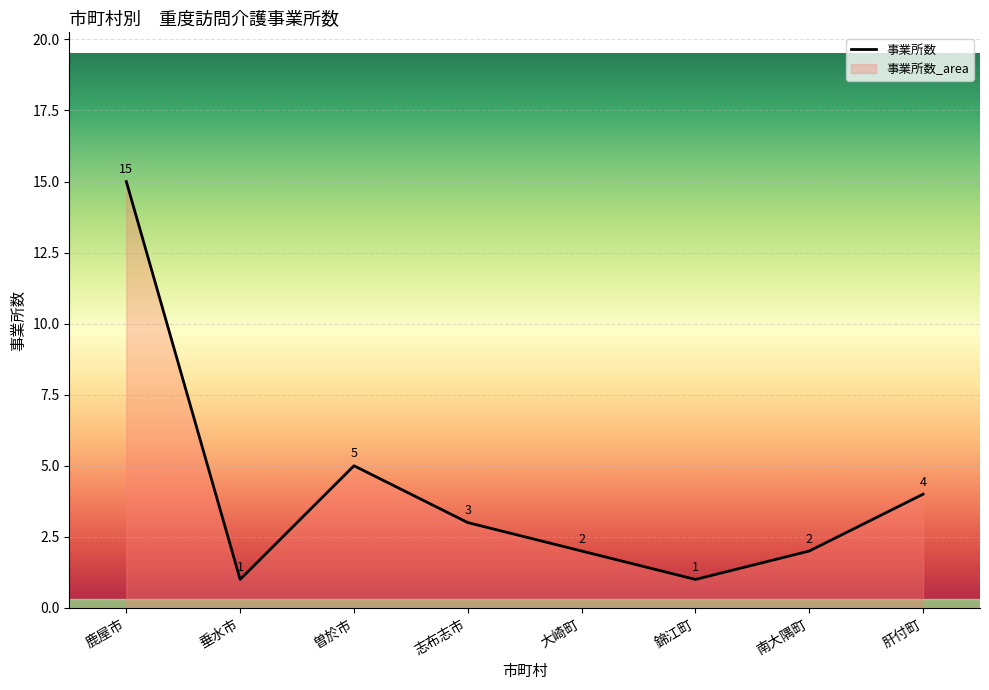

How many categories are shown in the chart?

8